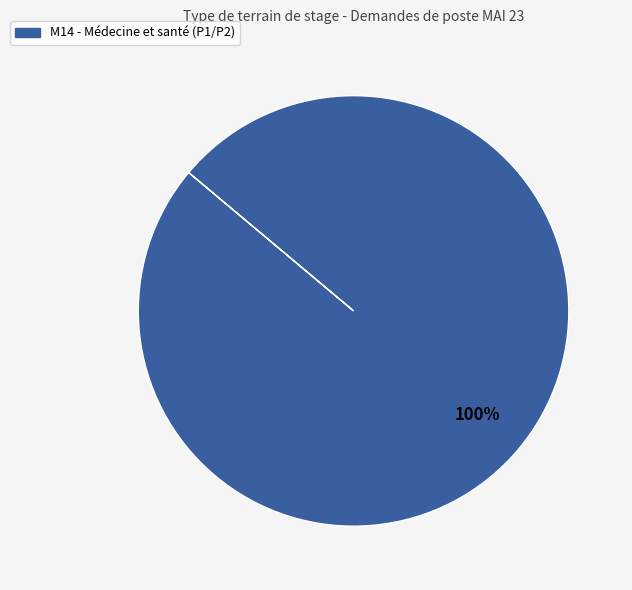

Is there any slice that represents more than half of the pie?

Yes